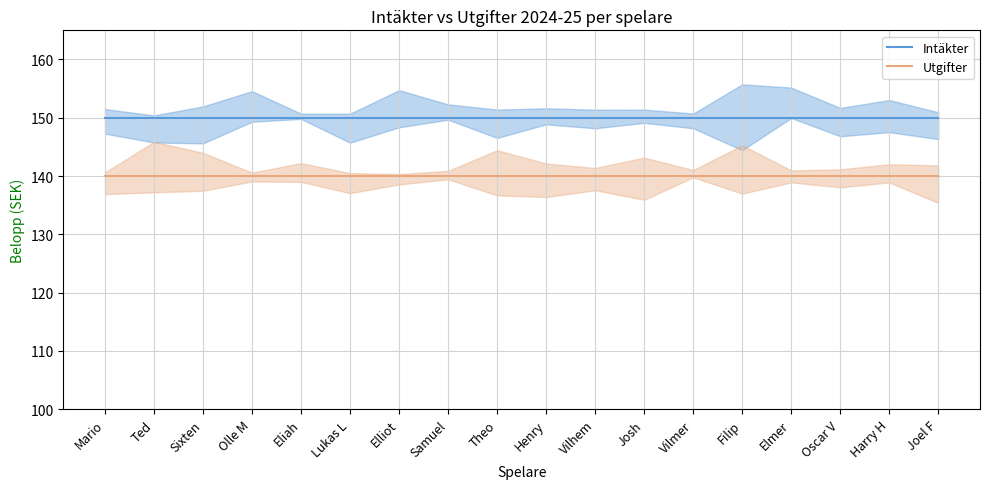

How many lines are shown in the chart?

2